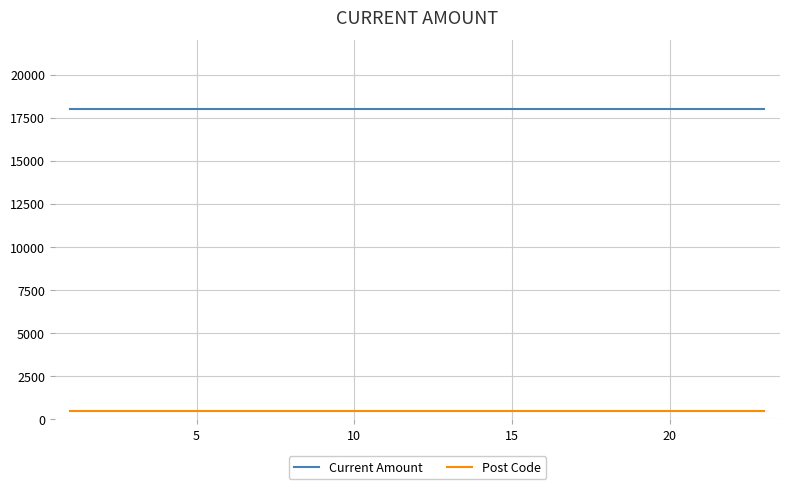

How many lines are shown in the chart?

2